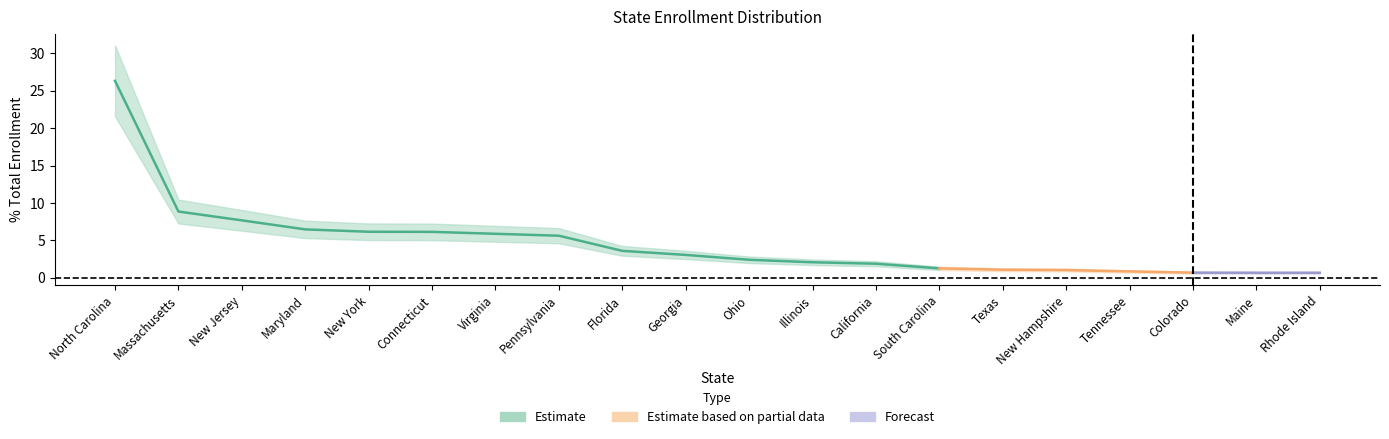

What is the difference between the maximum and minimum values?

25.6